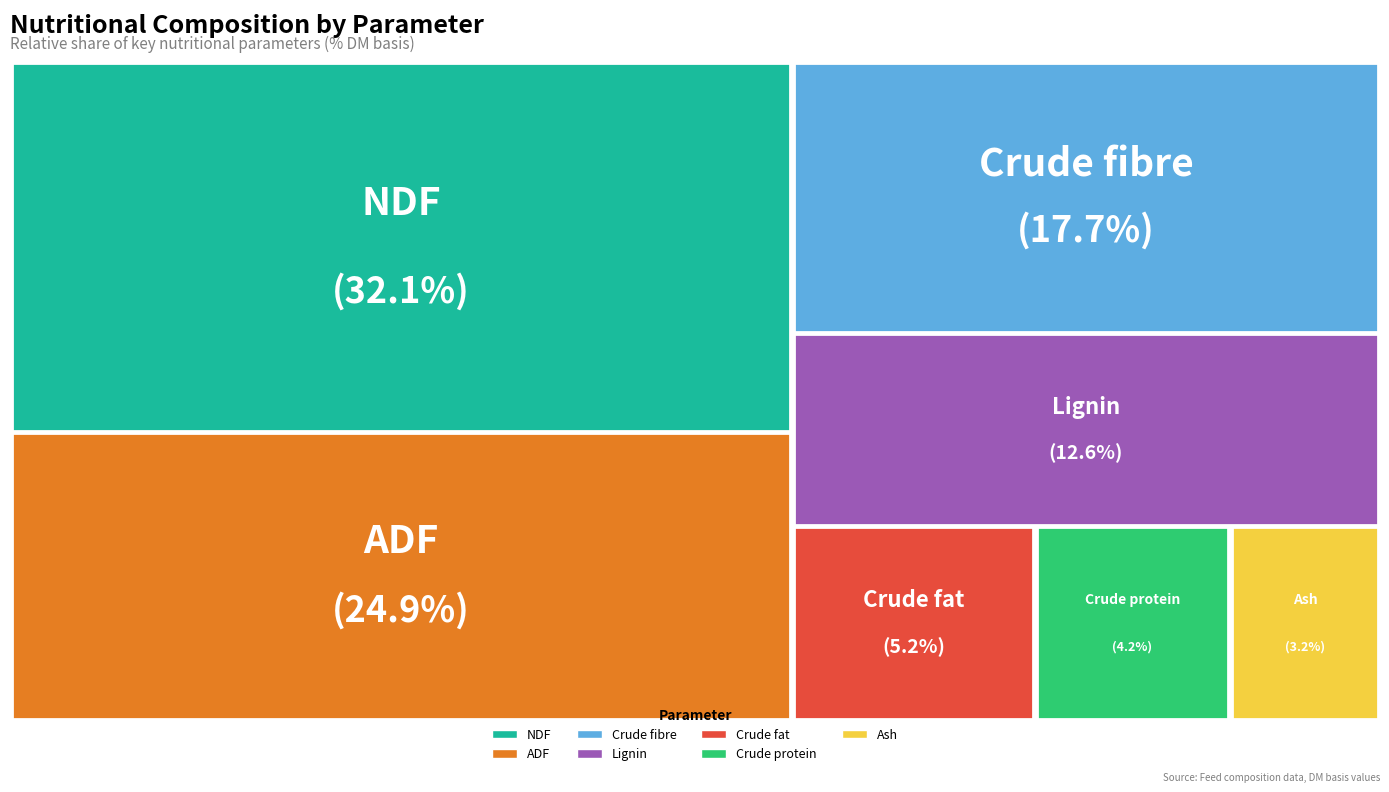

True or false: Lignin accounts for 13% of the total.

True